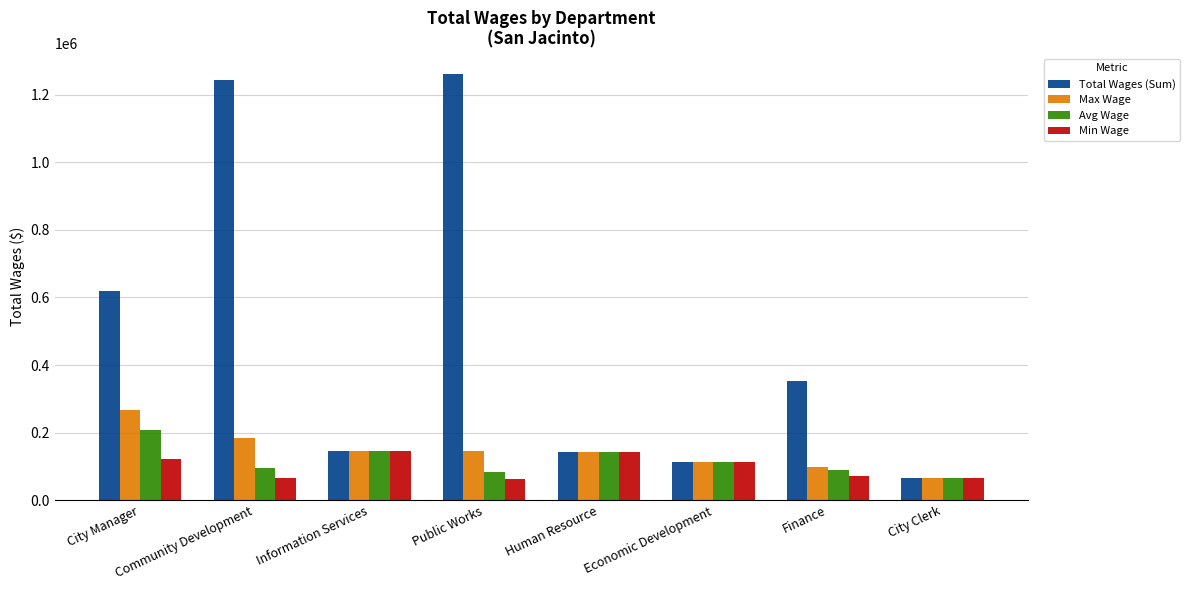

Rank the series by their maximum value, from lowest to highest.

Min Wage, Avg Wage, Max Wage, Total Wages (Sum)